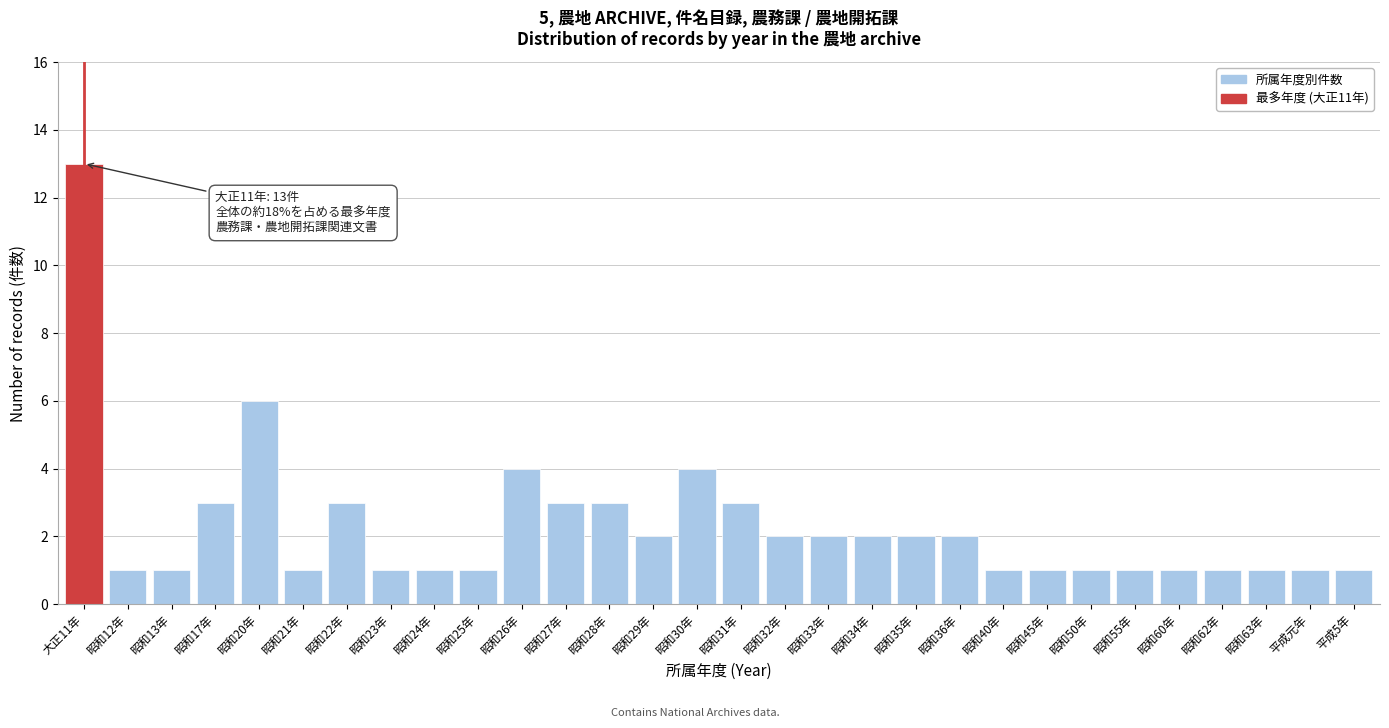

Reading right to left, what are all the values shown in this chart?

平成5年=1	平成元年=1	昭和63年=1	昭和62年=1	昭和60年=1	昭和55年=1	昭和50年=1	昭和45年=1	昭和40年=1	昭和36年=2	昭和35年=2	昭和34年=2	昭和33年=2	昭和32年=2	昭和31年=3	昭和30年=4	昭和29年=2	昭和28年=3	昭和27年=3	昭和26年=4	昭和25年=1	昭和24年=1	昭和23年=1	昭和22年=3	昭和21年=1	昭和20年=6	昭和17年=3	昭和13年=1	昭和12年=1	大正11年=13